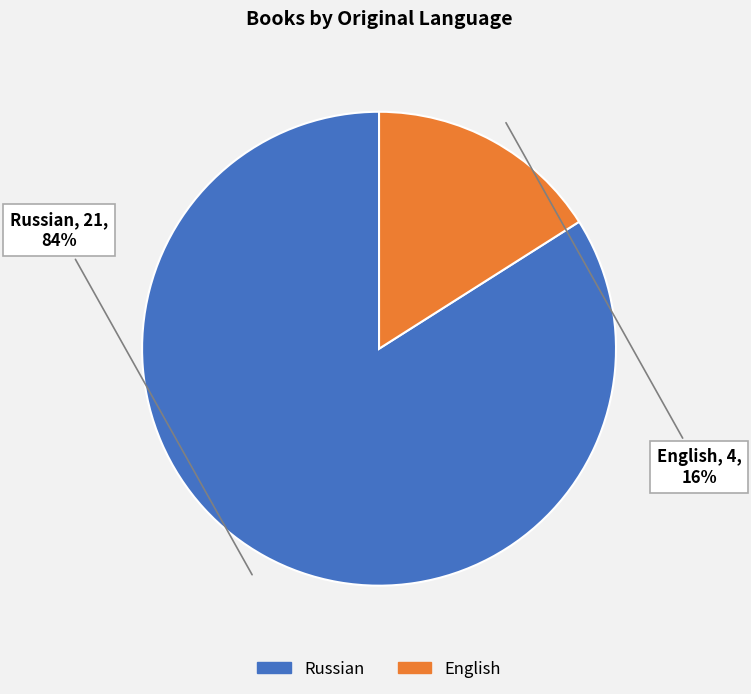

To the nearest percent, what is the difference between the largest and smallest slice percentages?

68%